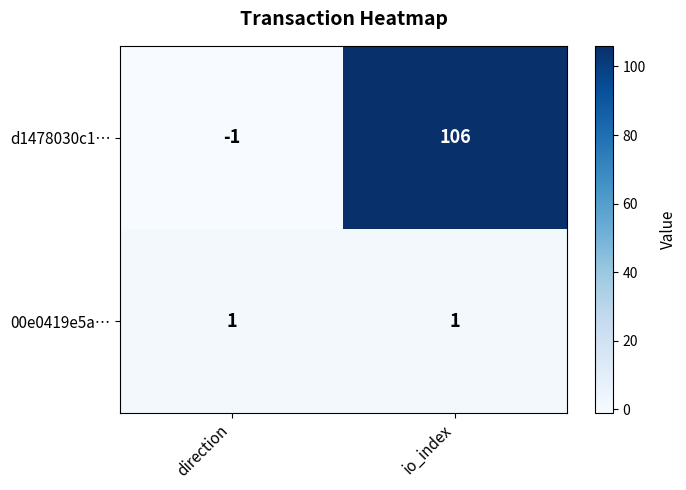

List the series in order of their peak value, lowest first.

00e0419e5a…, d1478030c1…